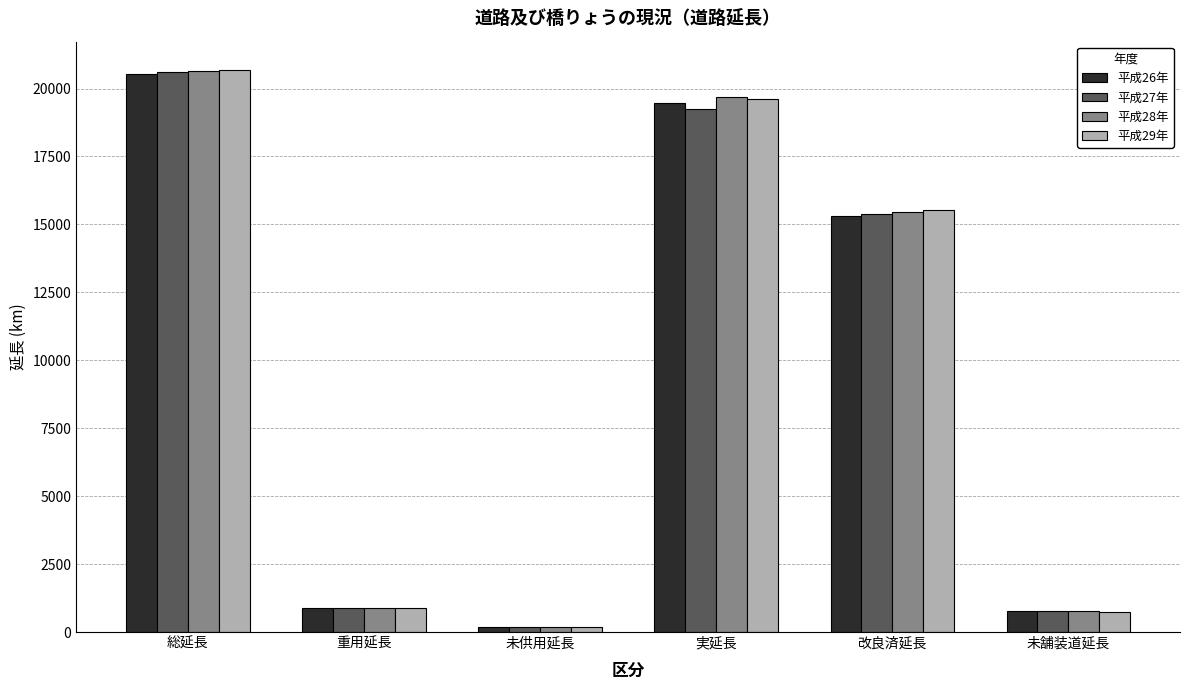

Which series has the widest spread of values?

平成29年